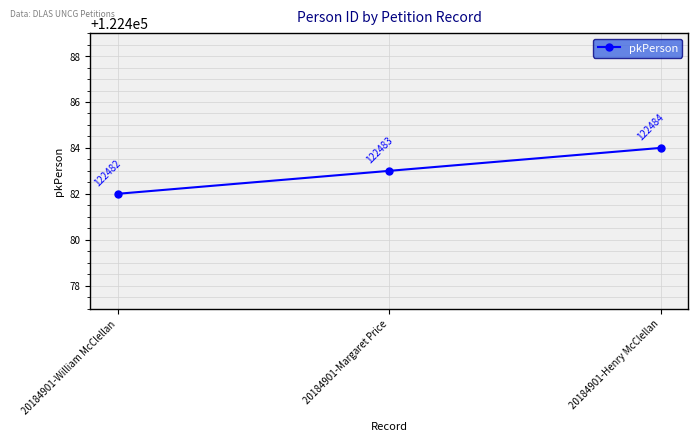

Which label corresponds to the smallest value in the chart?

20184901-William McClellan